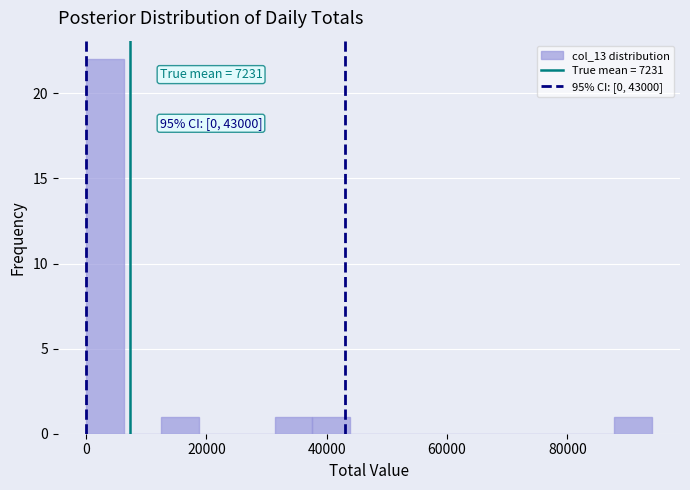

Around what value on the x-axis is the tallest bar? Give the approximate position of its centre, as read against the axis.

4000